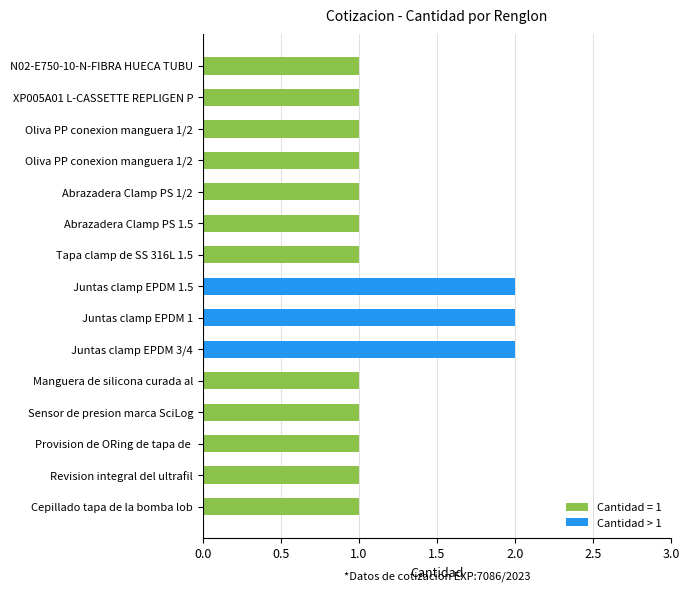

How many bars are there in total?

15